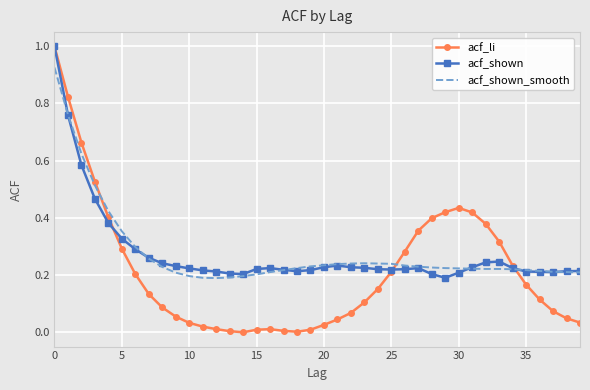

What is the greatest value displayed?

1.0